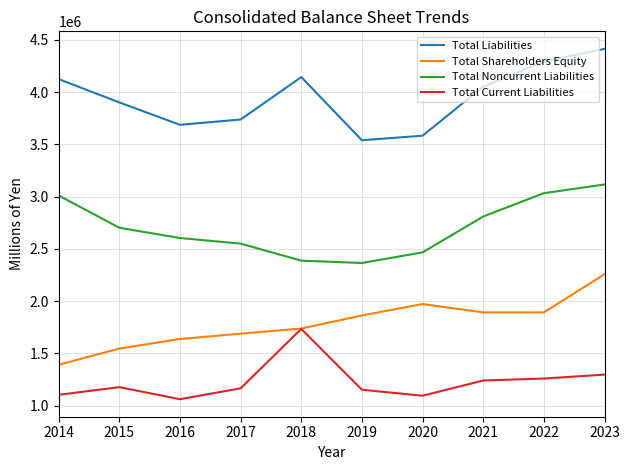

At which label does Total Noncurrent Liabilities first exceed 2701731?

2014